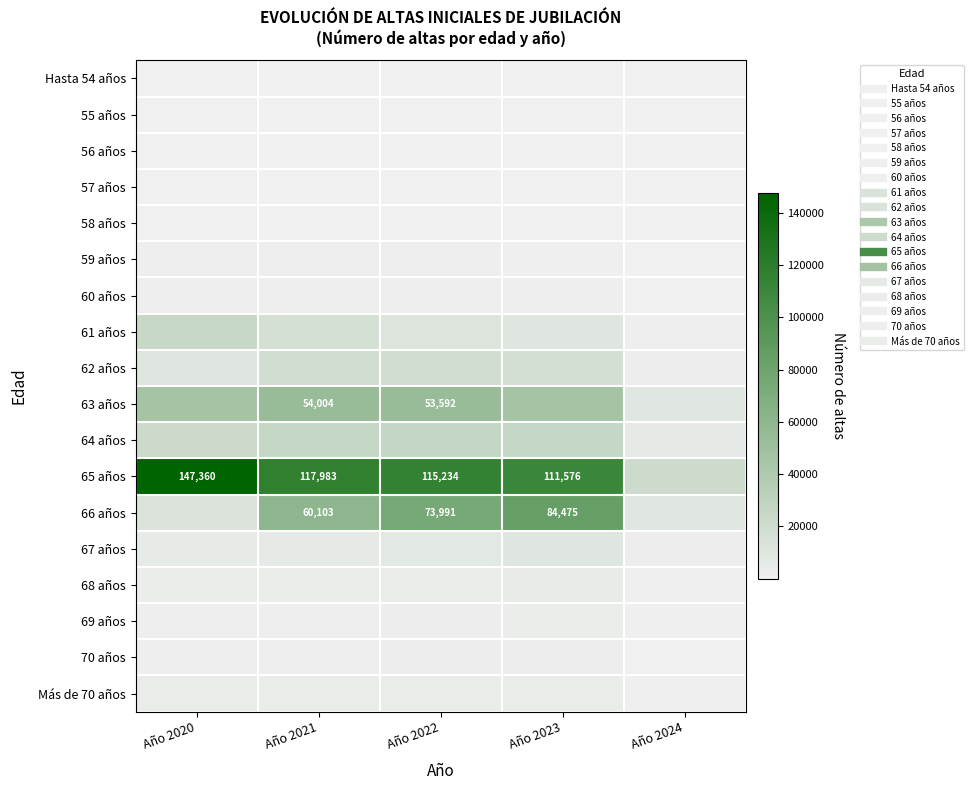

How many data points in 57 años are less than 377?

2